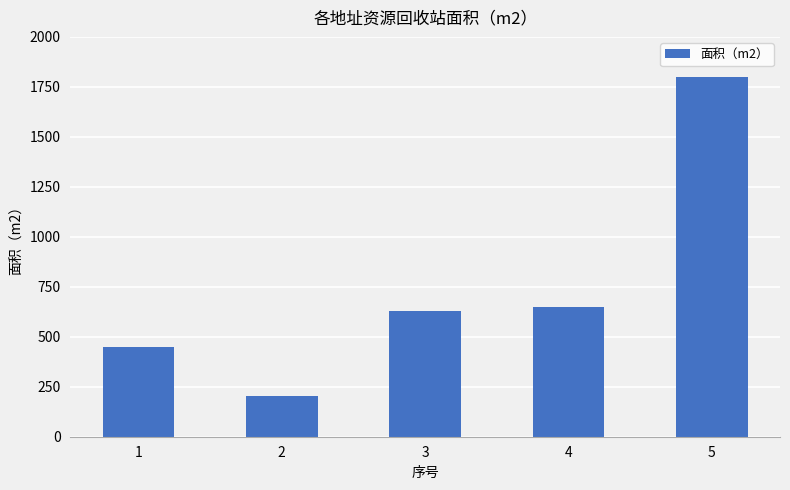

Which category has the lowest value across all series?

2